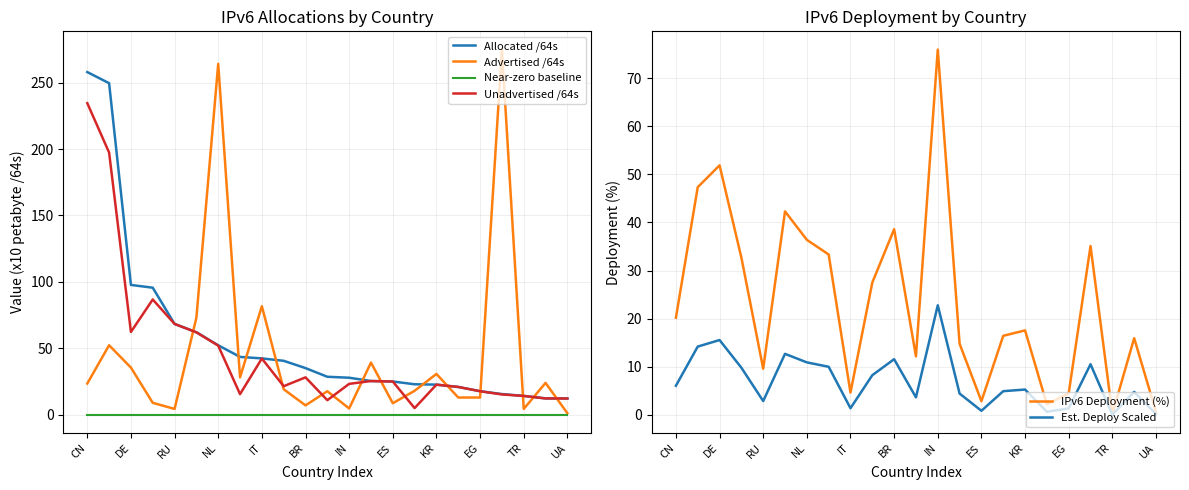

What is the greatest value displayed?

274.9